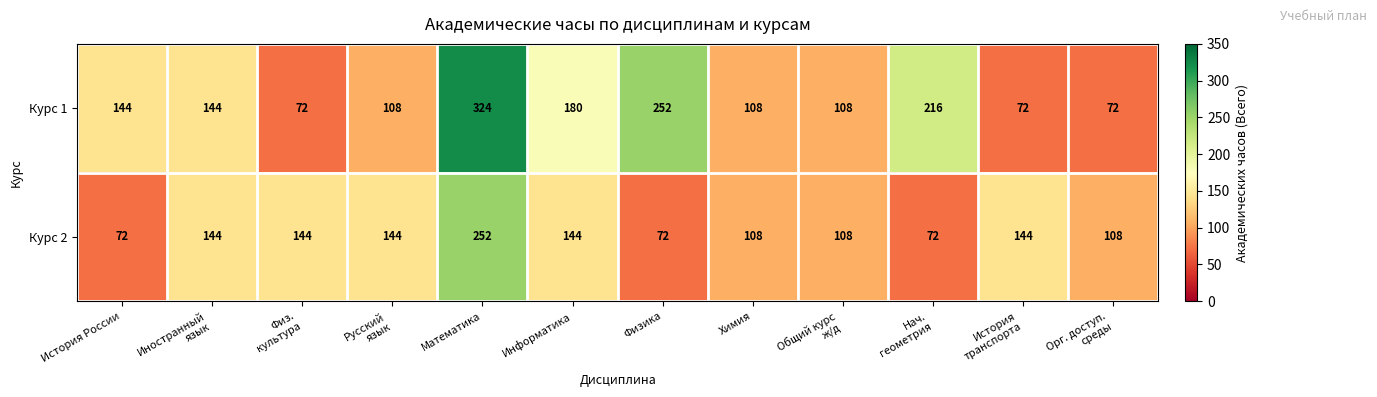

At how many categories does at least one series exceed 196?

3